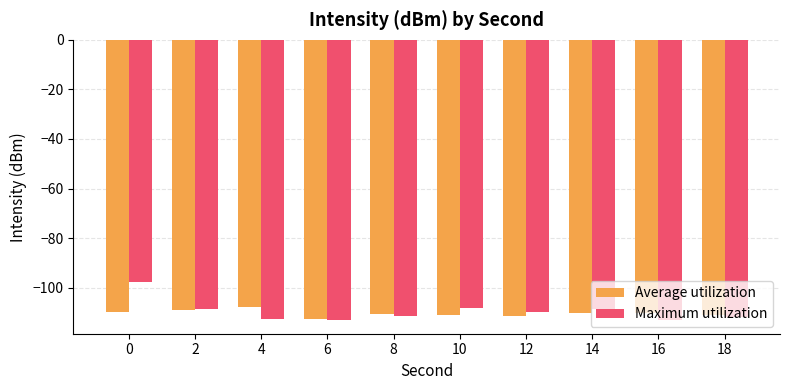

The Average utilization series shows -183.8 at 10. True or false?

False